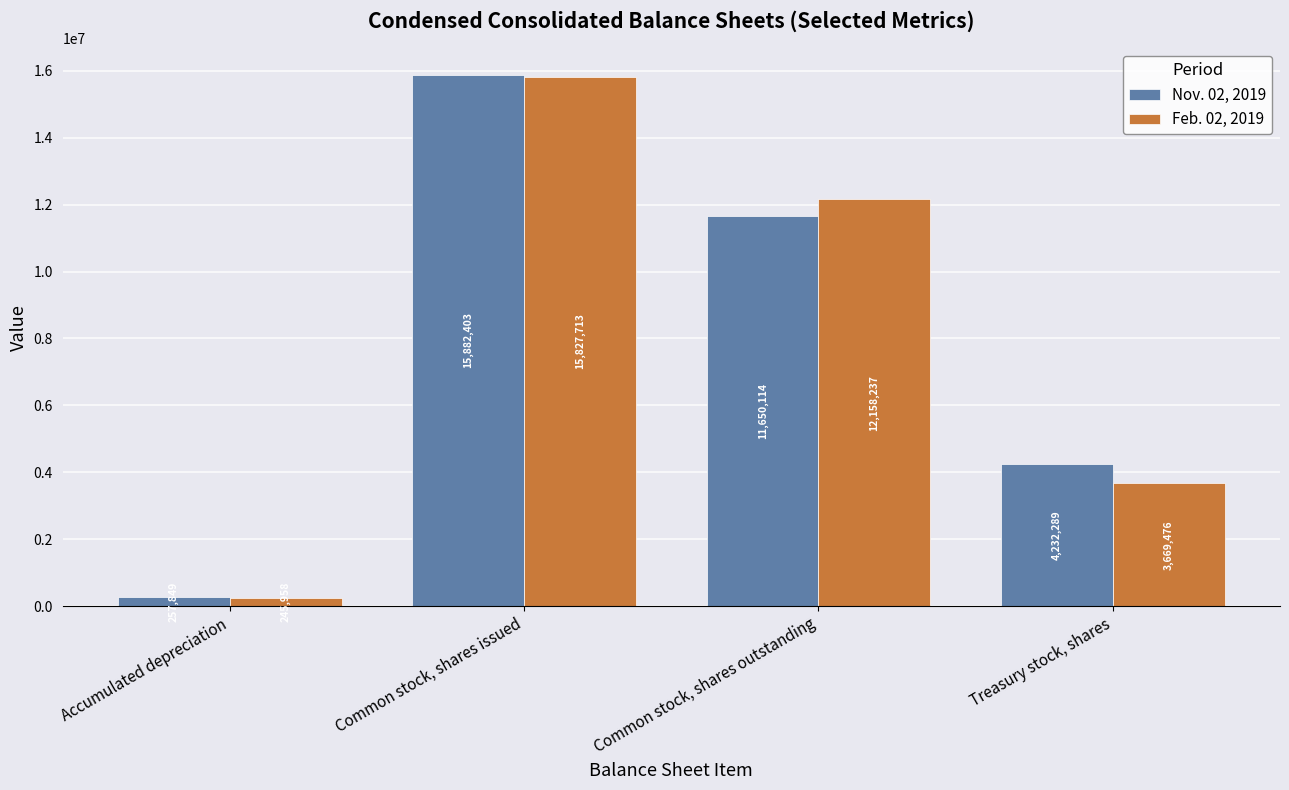

What is the difference between the second highest and minimum values in the Feb. 02, 2019 series?

11912279